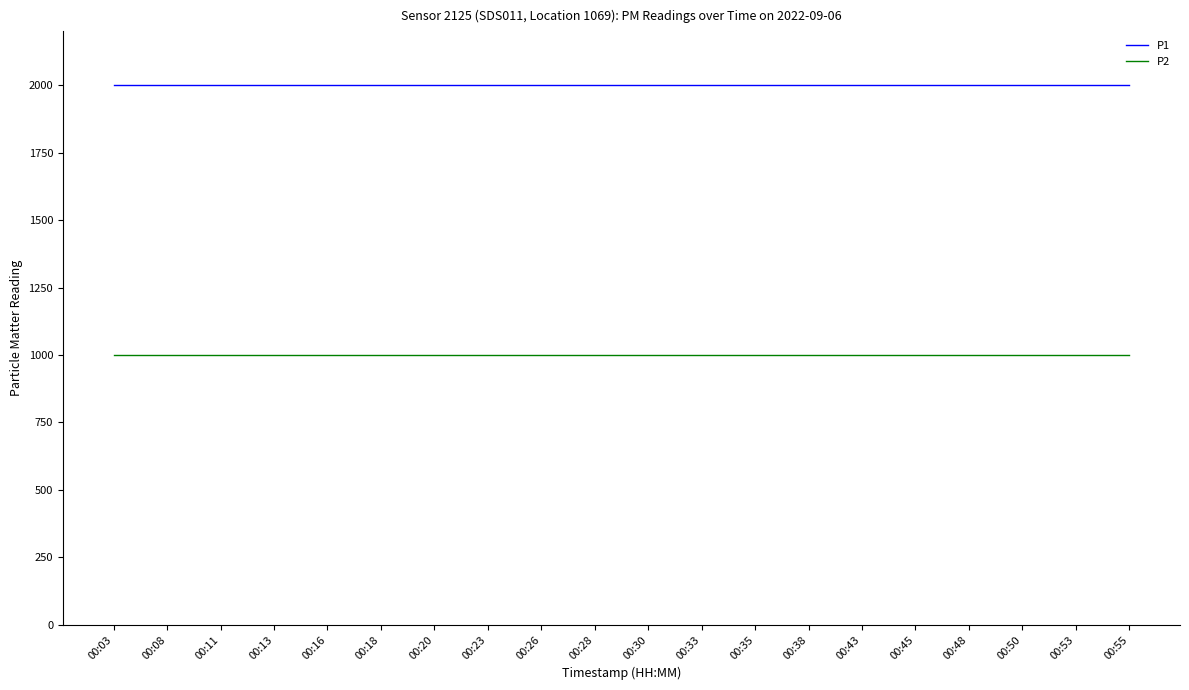

Reading right to left, what are all the values shown in this chart?

P1: 1999.9	1999.9	1999.9	1999.9	1999.9	1999.9	1999.9	1999.9	1999.9	1999.9	1999.9	1999.9	1999.9	1999.9	1999.9	1999.9	1999.9	1999.9	1999.9	1999.9
P2: 999.9	999.9	999.9	999.9	999.9	999.9	999.9	999.9	999.9	999.9	999.9	999.9	999.9	999.9	999.9	999.9	999.9	999.9	999.9	999.9